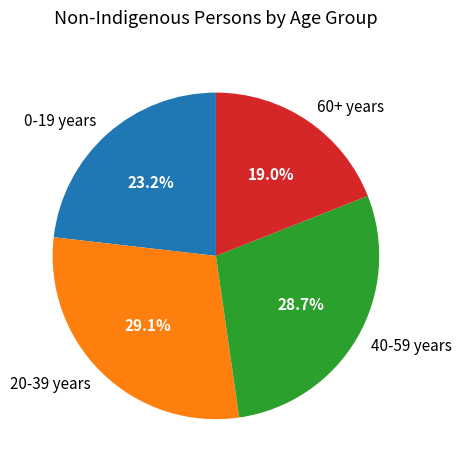

Which slice is the smallest?

60+ years